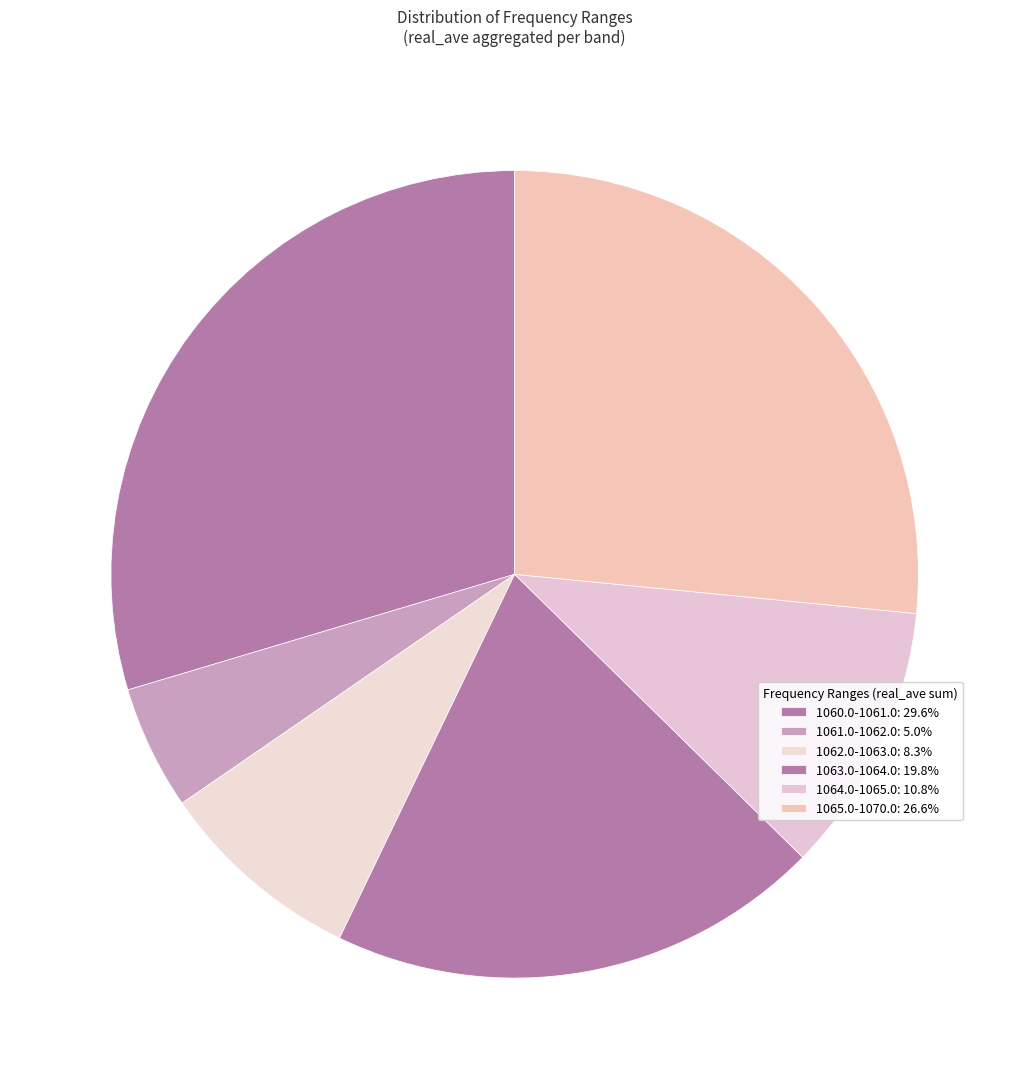

Count the number of slices in the pie.

6